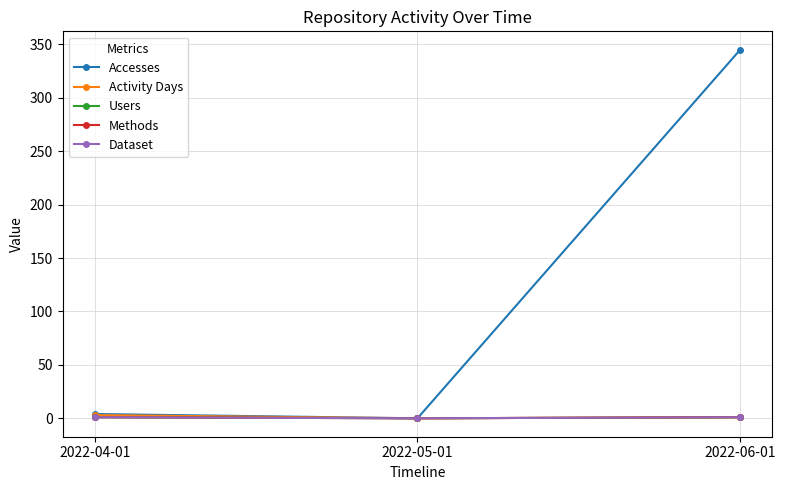

What is the greatest value displayed?

345